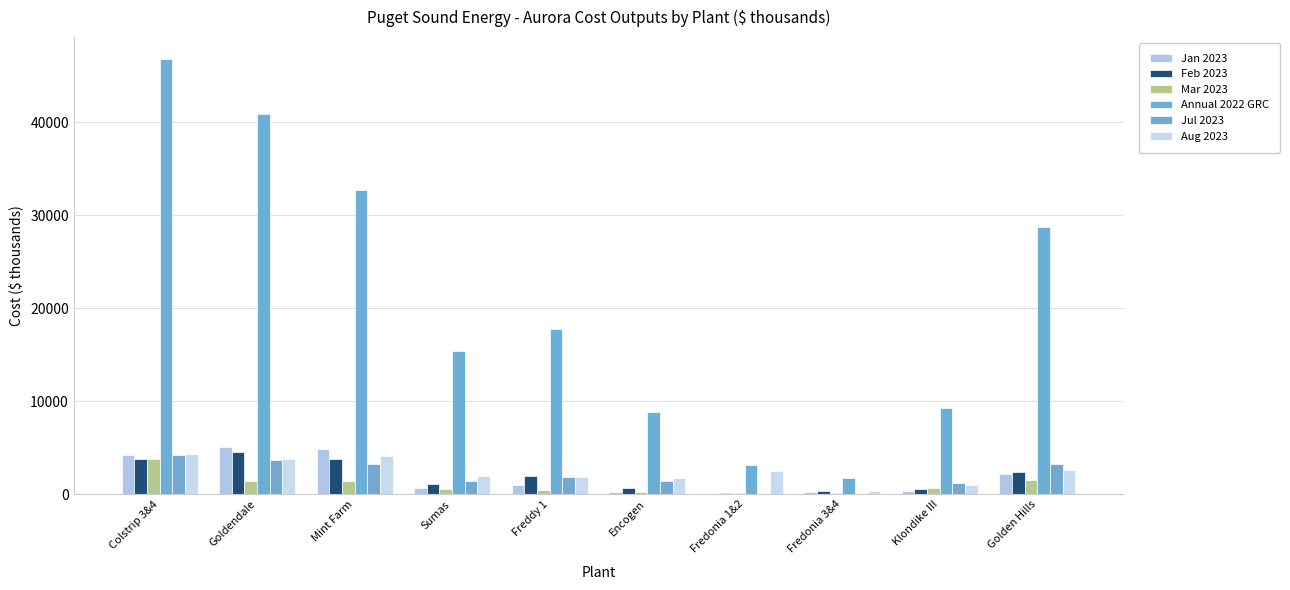

True or false: Annual 2022 GRC has a value of 17728.0 at Freddy 1.

True